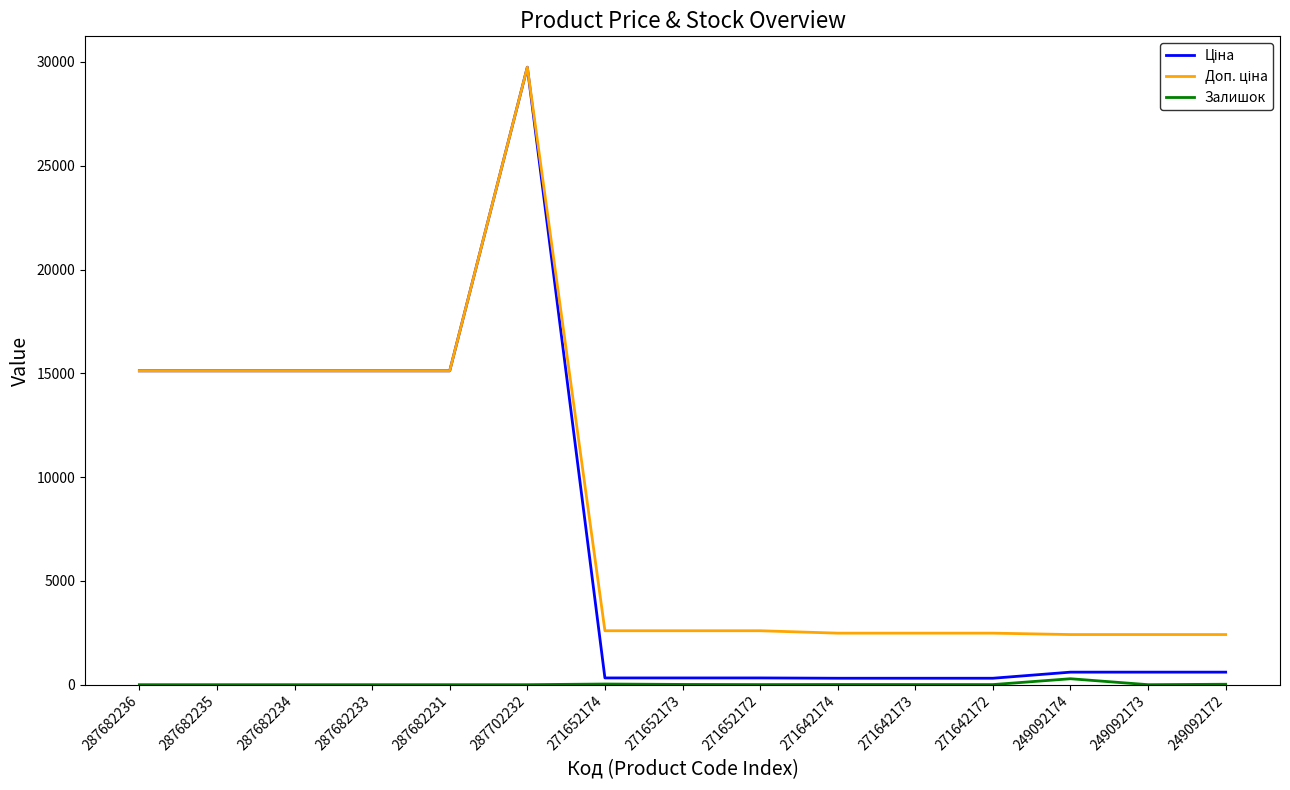

What position from the left is 287682234?

3